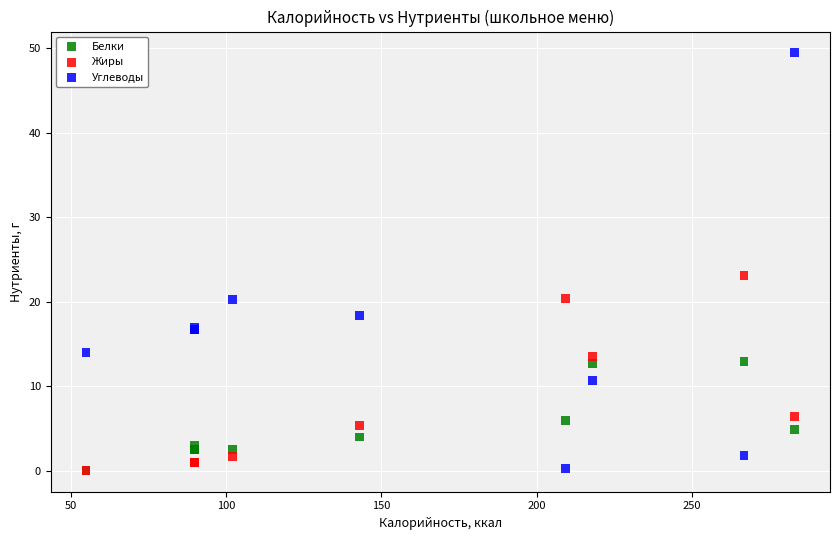

What are all the series names shown in the legend?

Белки, Жиры, Углеводы